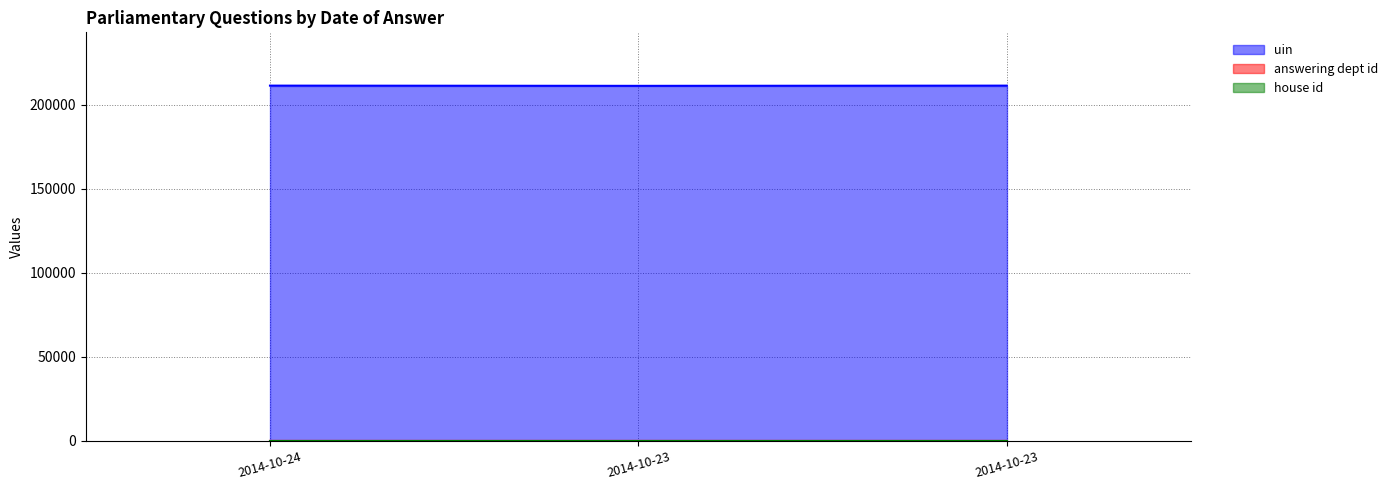

How many data points in answering dept id are less than 29?

1